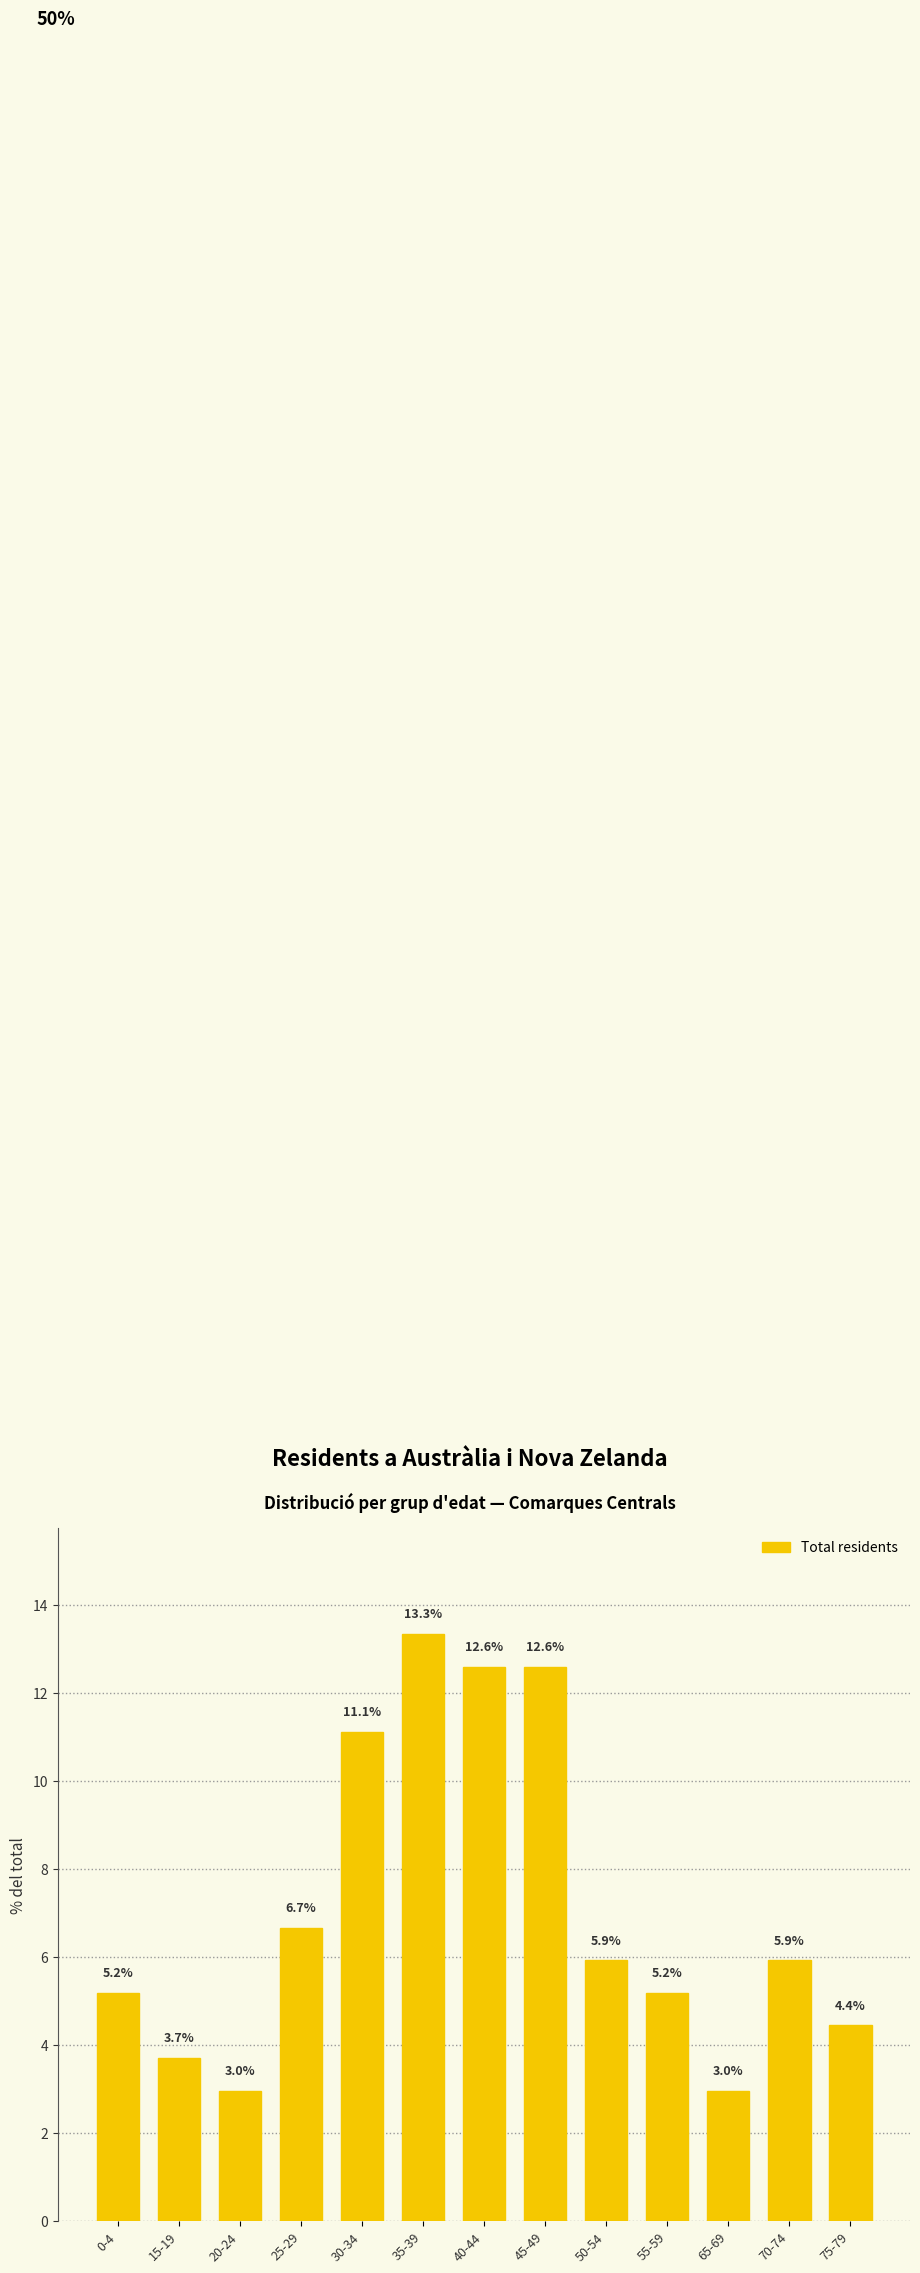

Reading left to right, list all the values displayed in this chart.

0-4=5.2	15-19=3.7	20-24=3.0	25-29=6.7	30-34=11.1	35-39=13.3	40-44=12.6	45-49=12.6	50-54=5.9	55-59=5.2	65-69=3.0	70-74=5.9	75-79=4.4